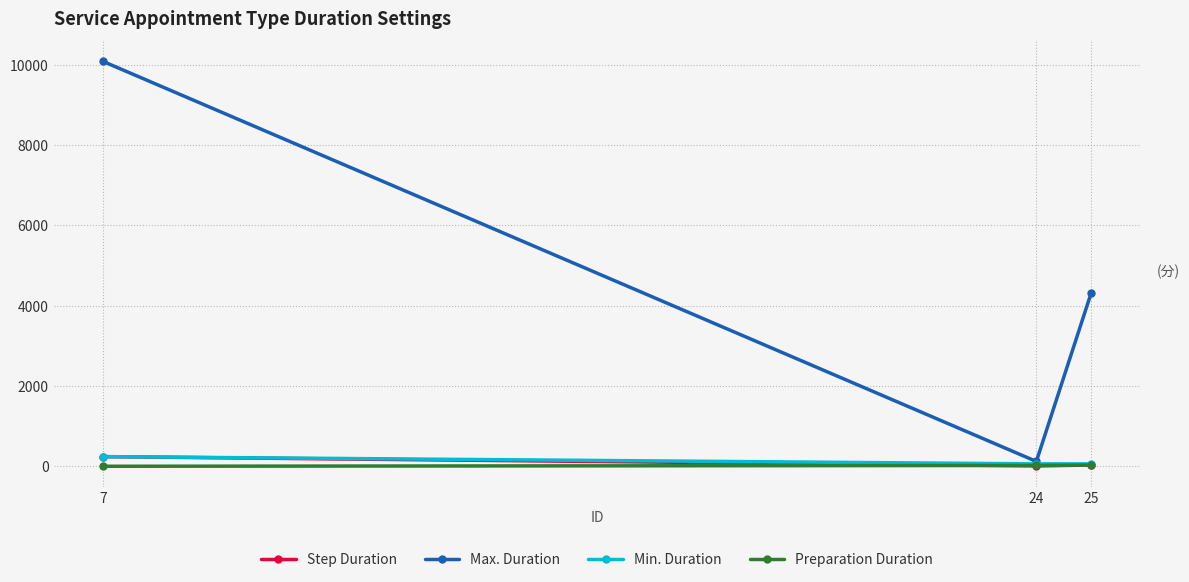

At how many categories does at least one series exceed 4133?

2